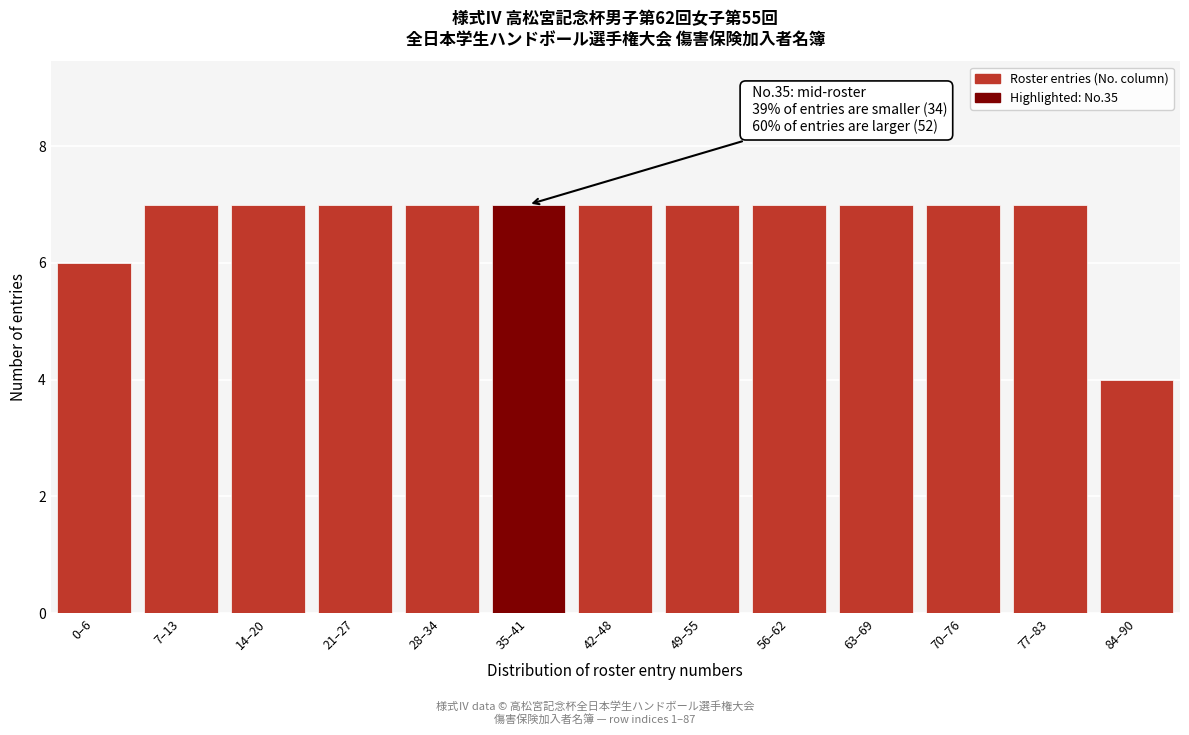

Reading left to right, list all the values displayed in this chart.

0–6=6	7–13=7	14–20=7	21–27=7	28–34=7	35–41=7	42–48=7	49–55=7	56–62=7	63–69=7	70–76=7	77–83=7	84–90=4